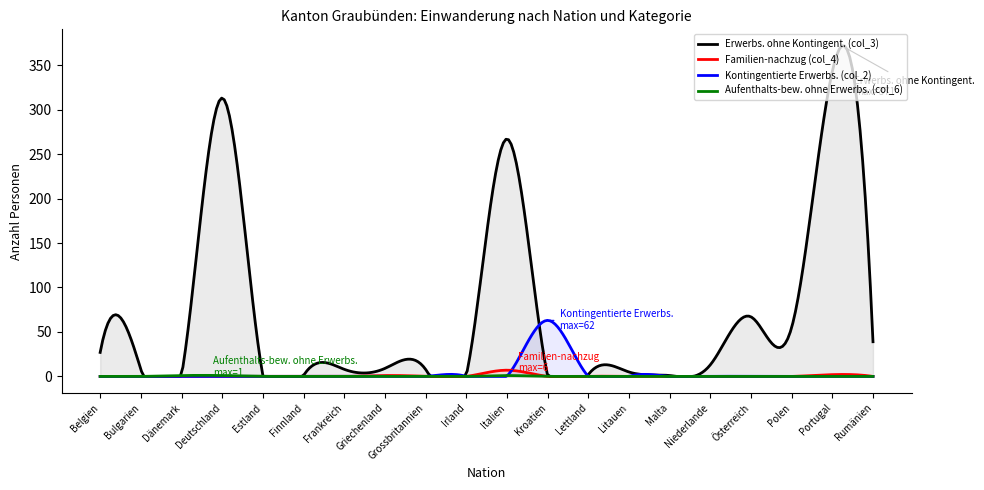

Which series has the widest spread of values?

Erwerbs. ohne Kontingent. (col_3)